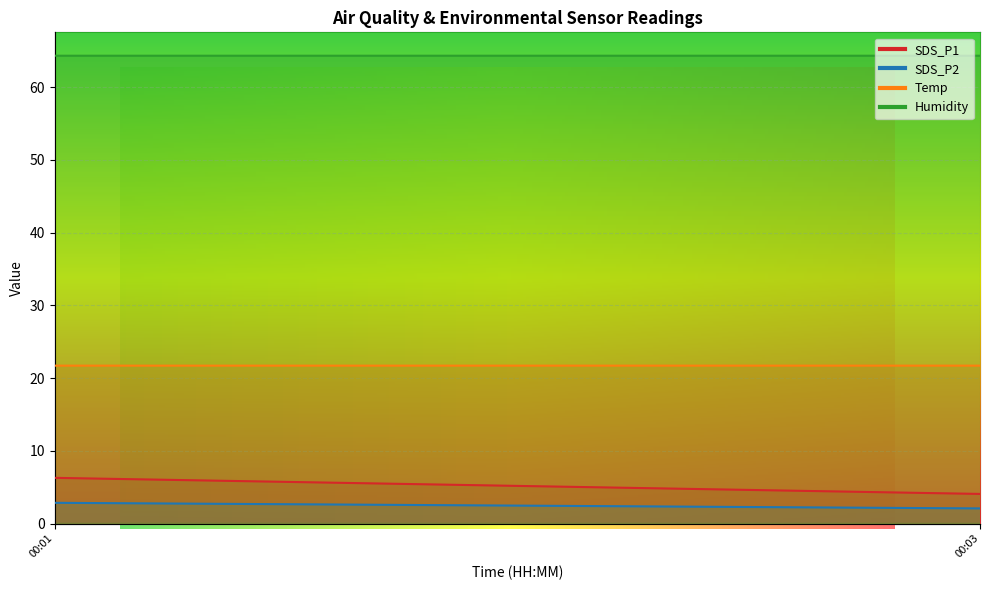

In Humidity, how many points are higher than both neighbors (excluding endpoints)?

2